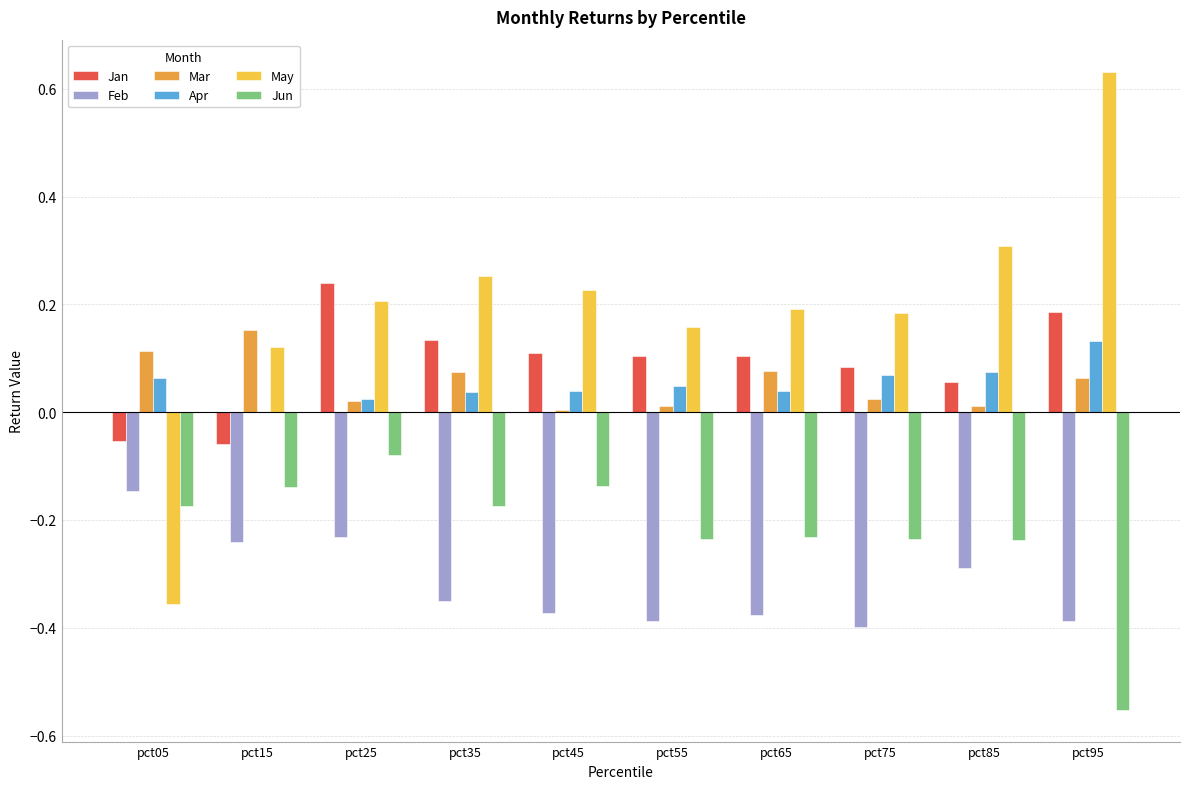

Between pct35 and pct75, which series saw the biggest shift?

May